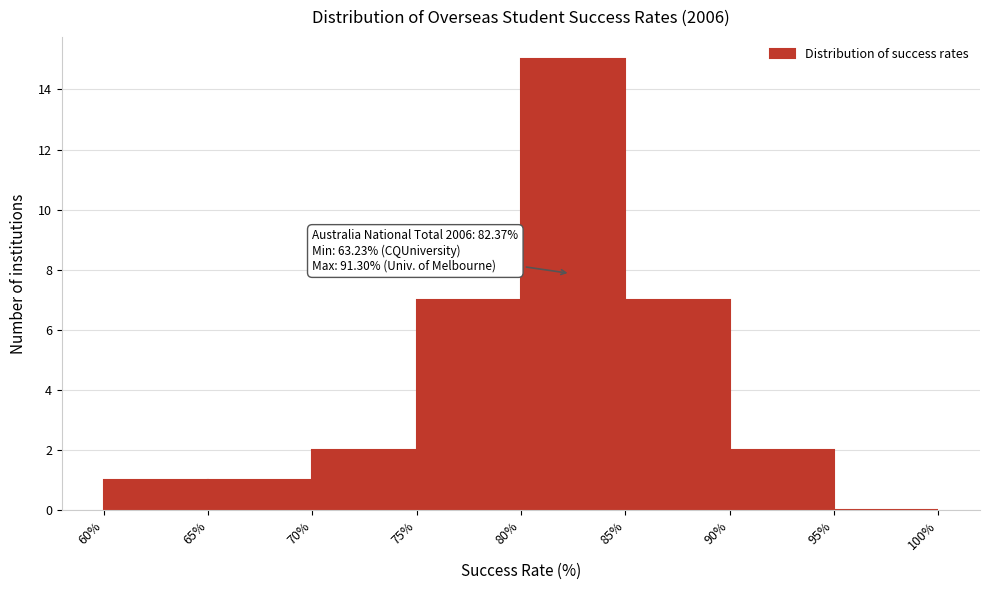

Which range on the x-axis has the tallest bar?

80% to 85%